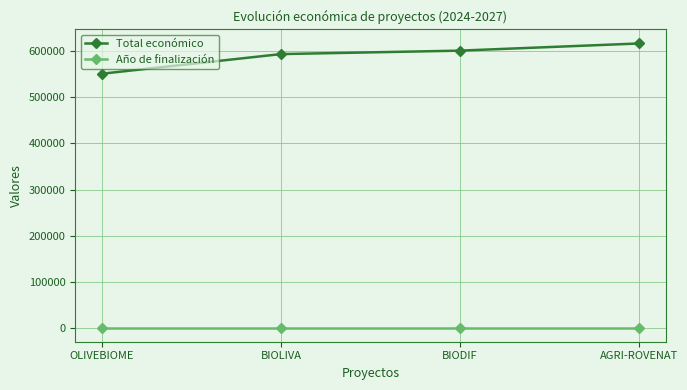

What is the label of the 1st point from the right?

AGRI-ROVENAT